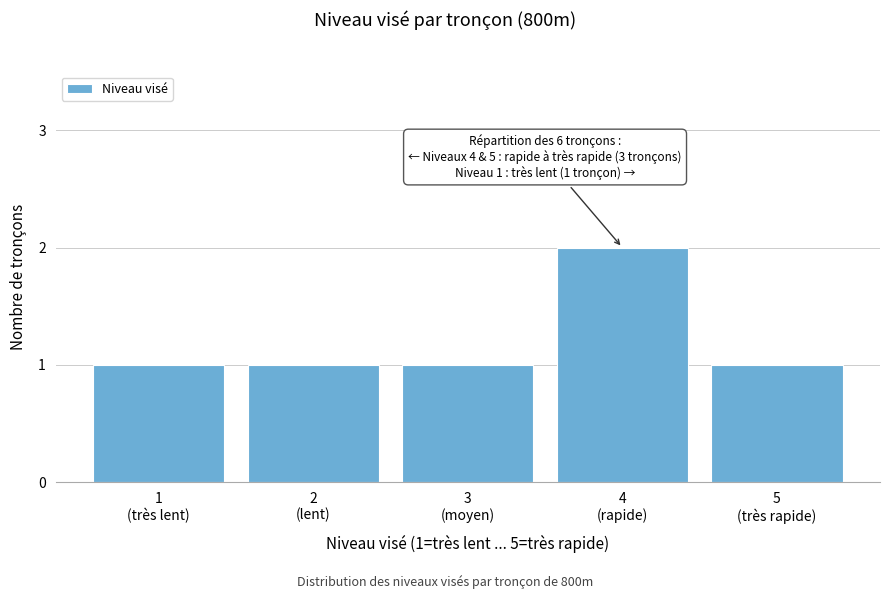

Reading left to right, list all the values displayed in this chart.

1	1	1	2	1